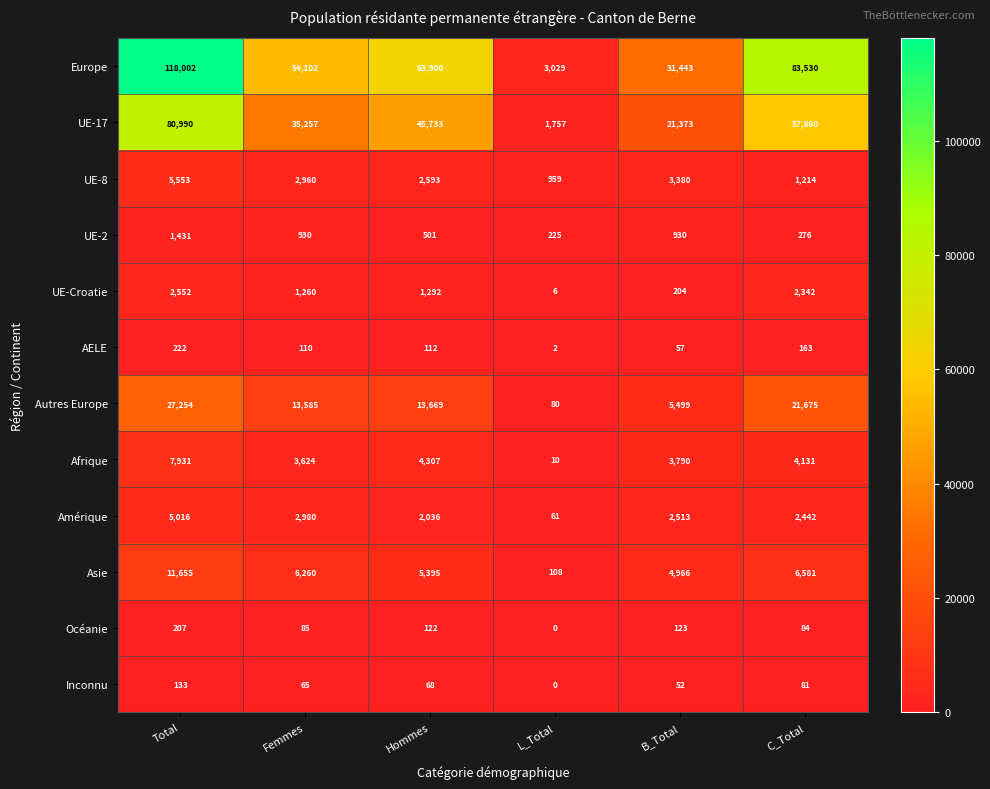

Is it true that AELE equals 222 at Total?

True